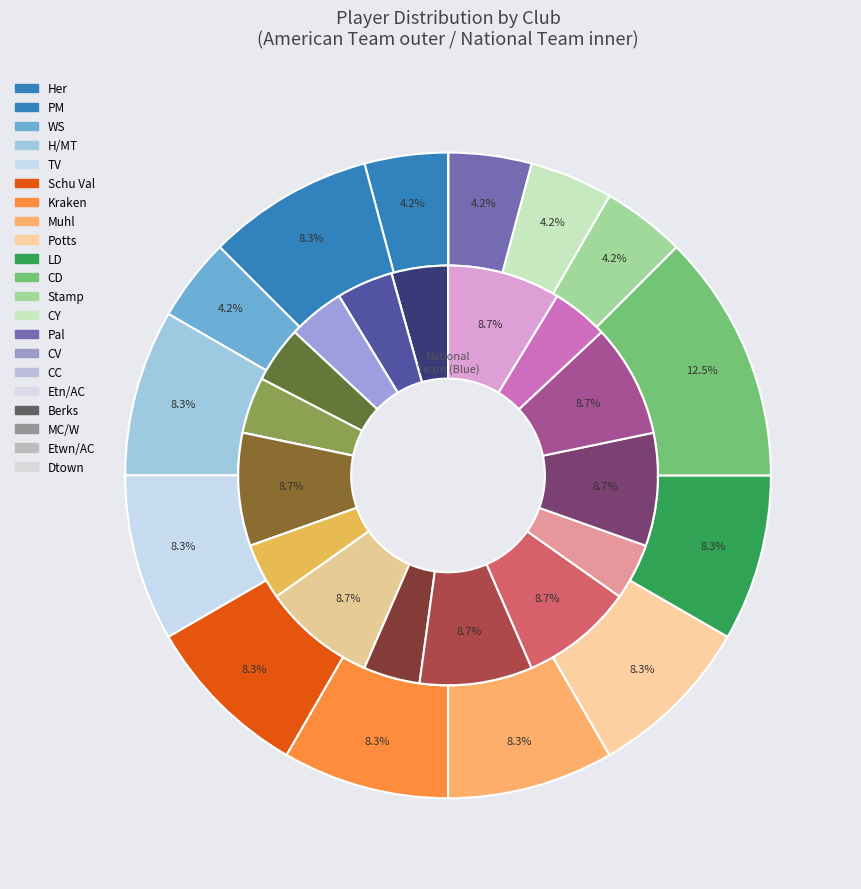

Which slice is the largest?

CD